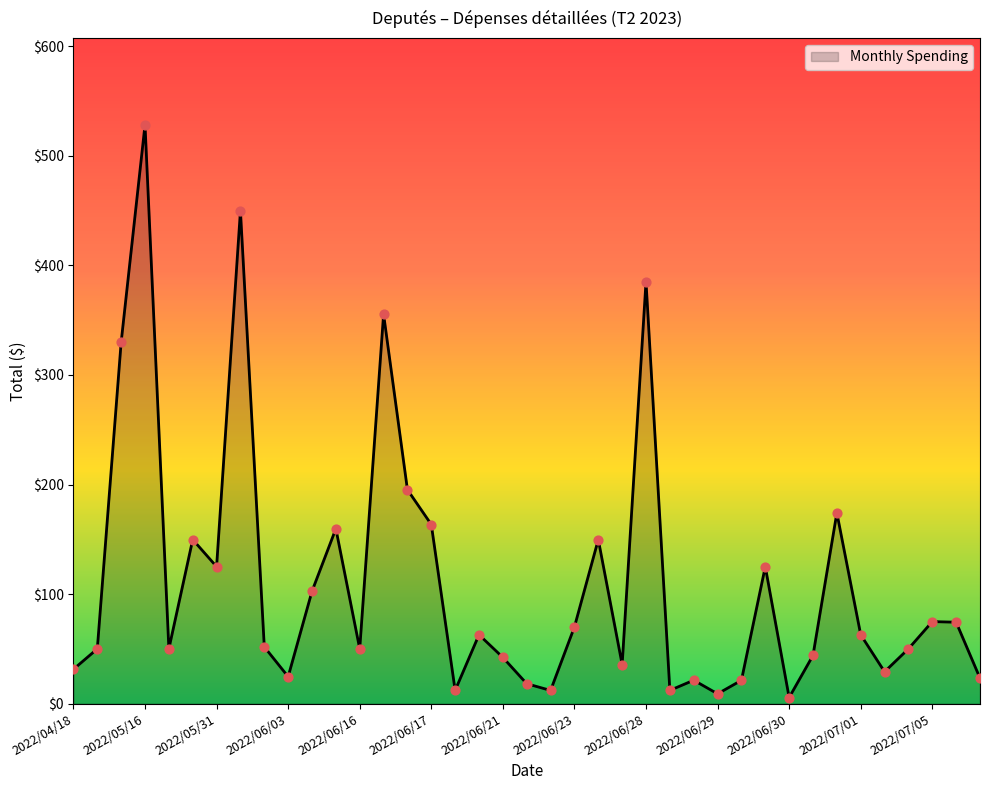

What is the difference between the maximum and minimum values?

522.9